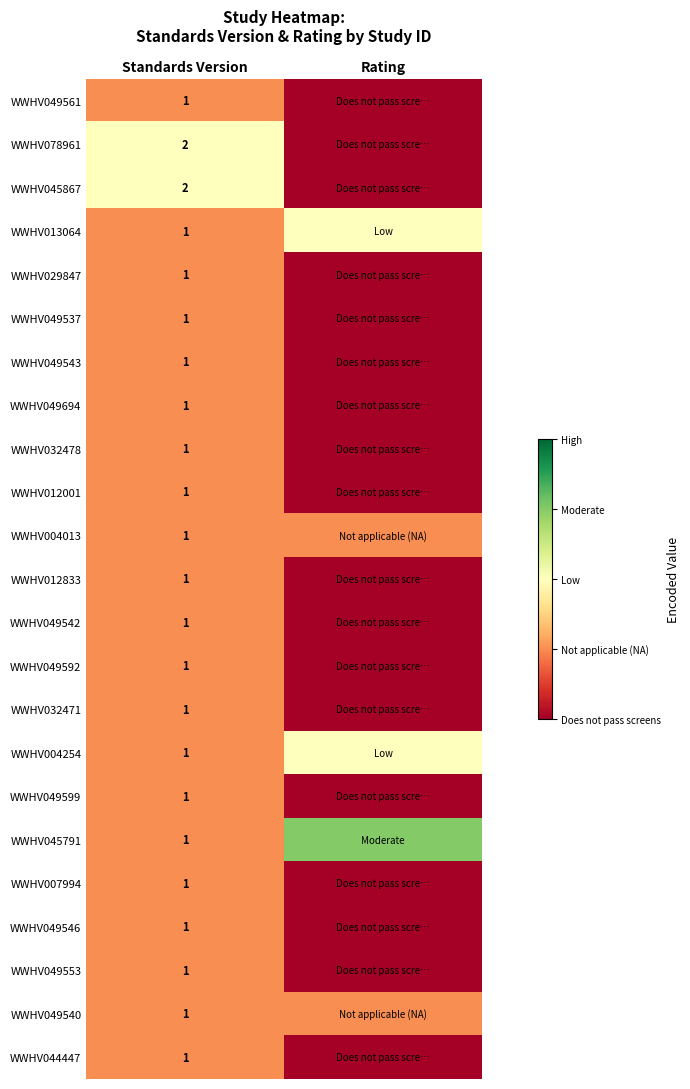

Is the value of WWHV049561 at Standards Version greater than the value of WWHV078961 at Standards Version?

No